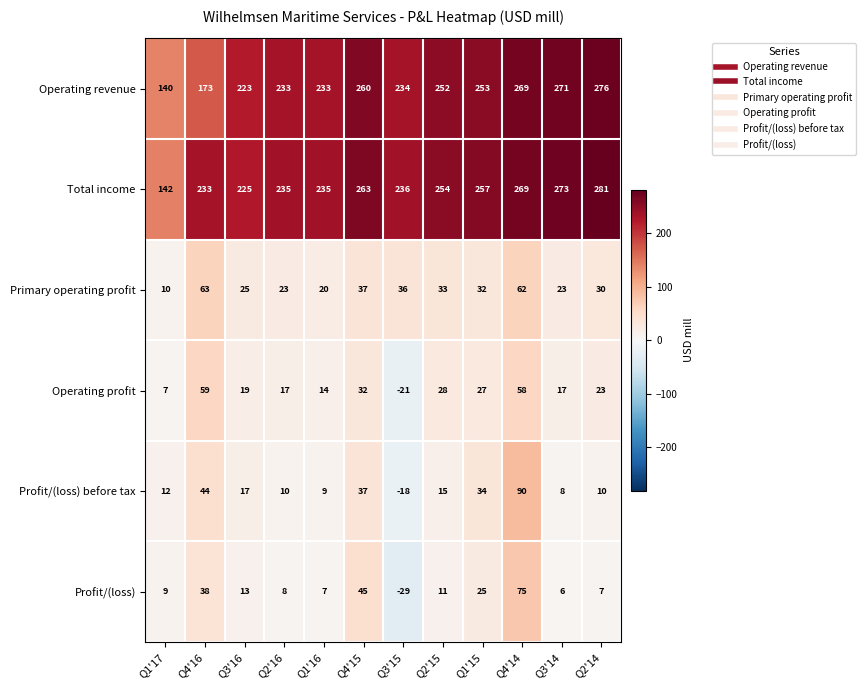

List the series in order of their peak value, lowest first.

Operating profit, Primary operating profit, Profit/(loss), Profit/(loss) before tax, Operating revenue, Total income